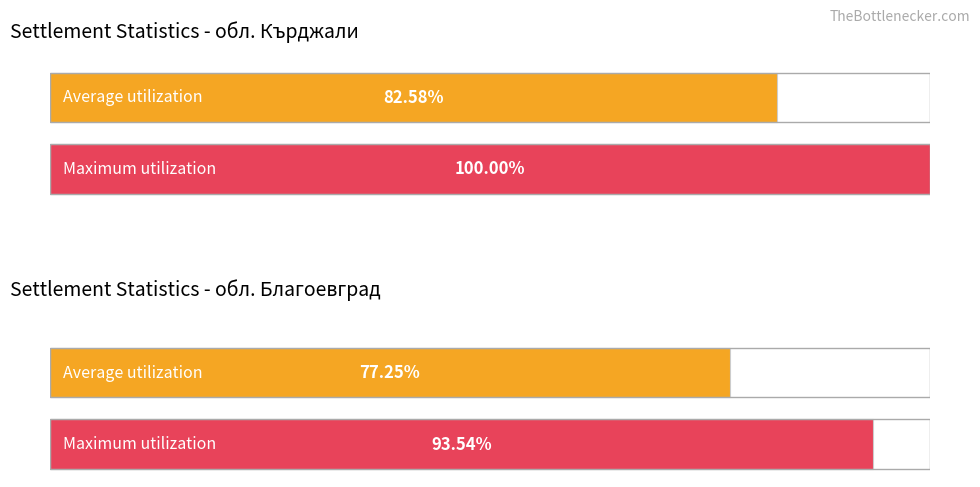

How many data points in Maximum utilization are less than 100?

1